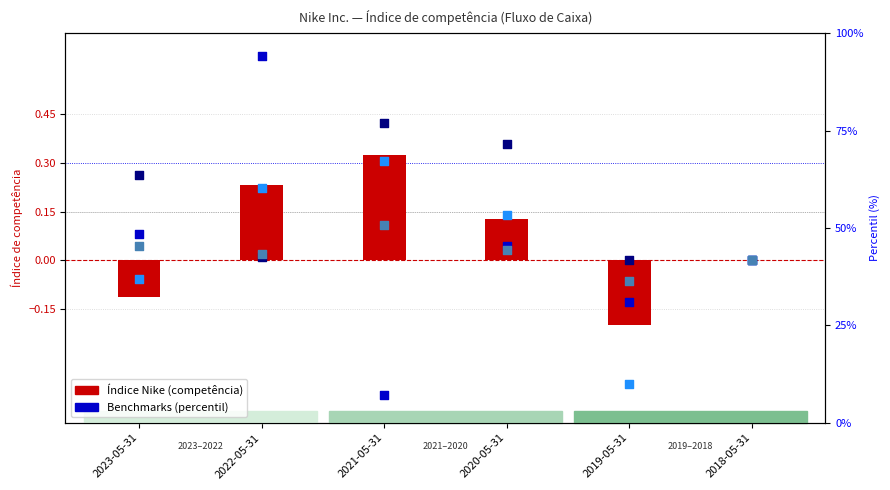

Which series has the largest total across all categories?

lululemon